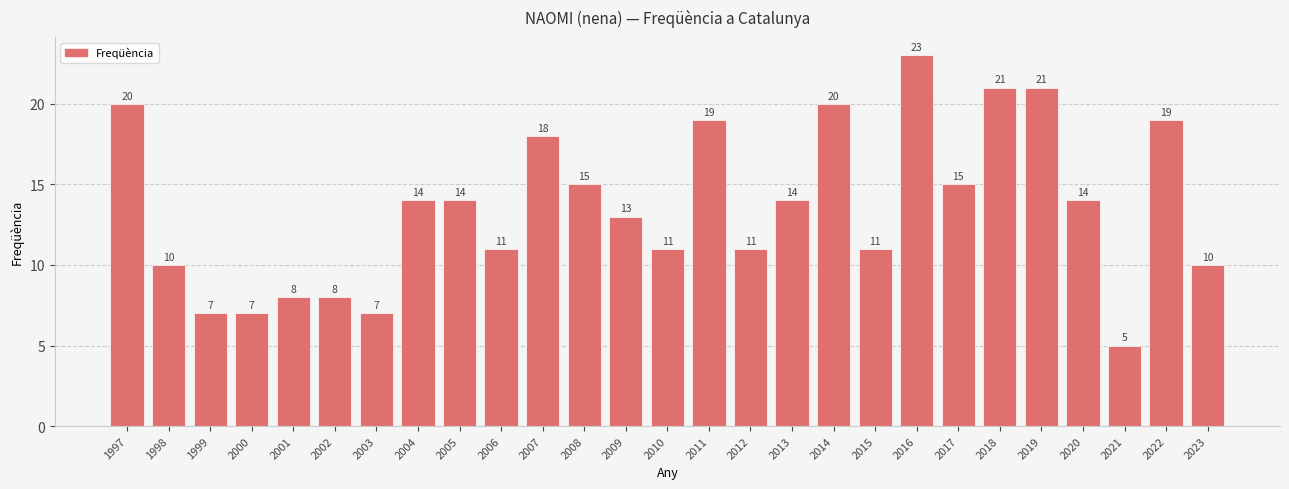

At which category does the chart reach its minimum across all series?

2021